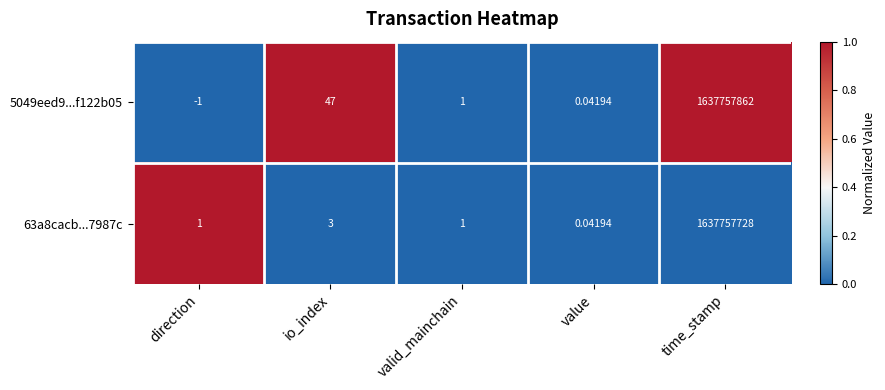

At which label is 63a8cacb...7987c closest to 818878864?

io_index